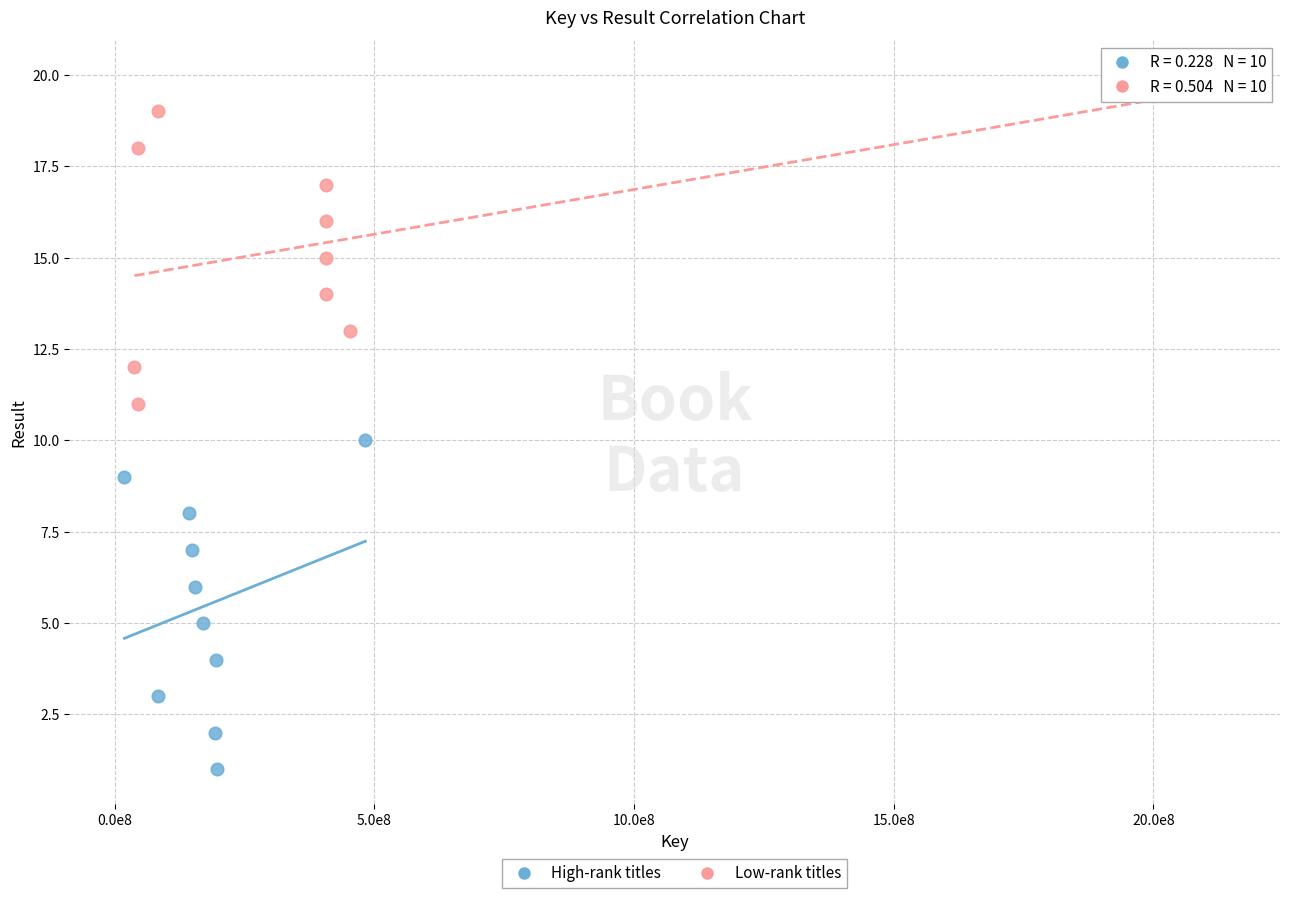

Which series reaches the maximum Y coordinate?

Low-rank titles